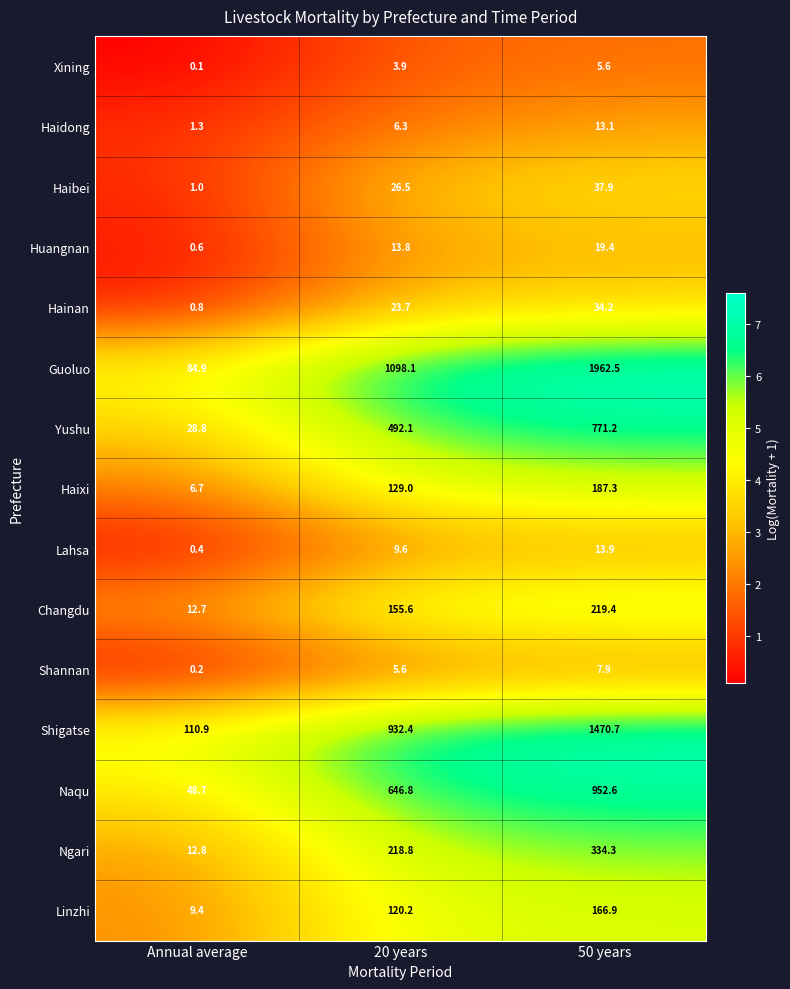

List the labels in order of Changdu value, smallest first.

Annual average, 20 years, 50 years